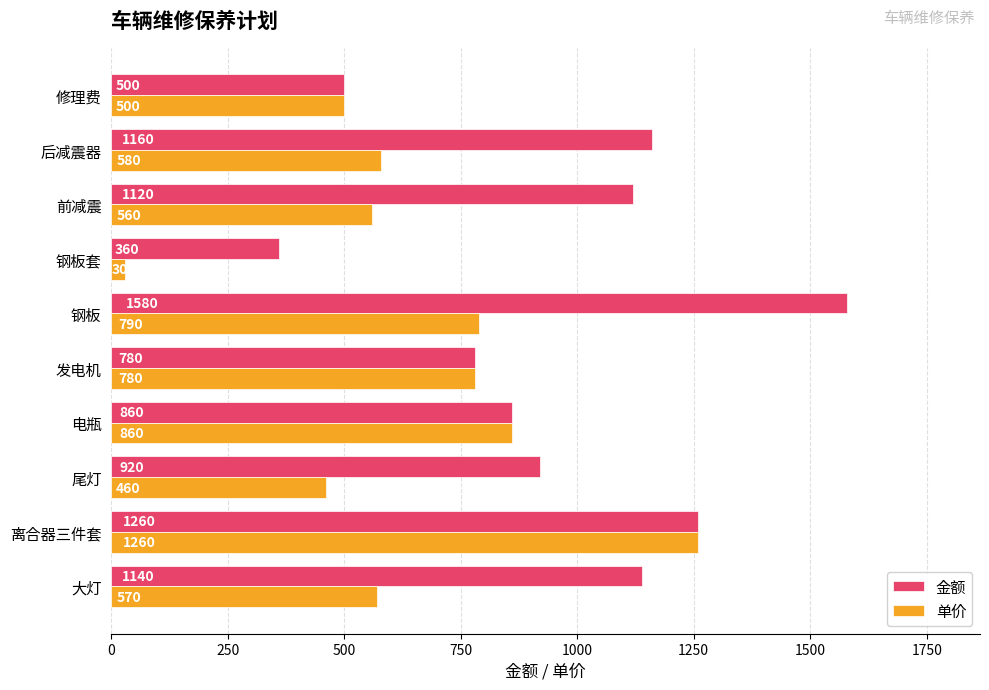

At how many categories does at least one series exceed 270?

10